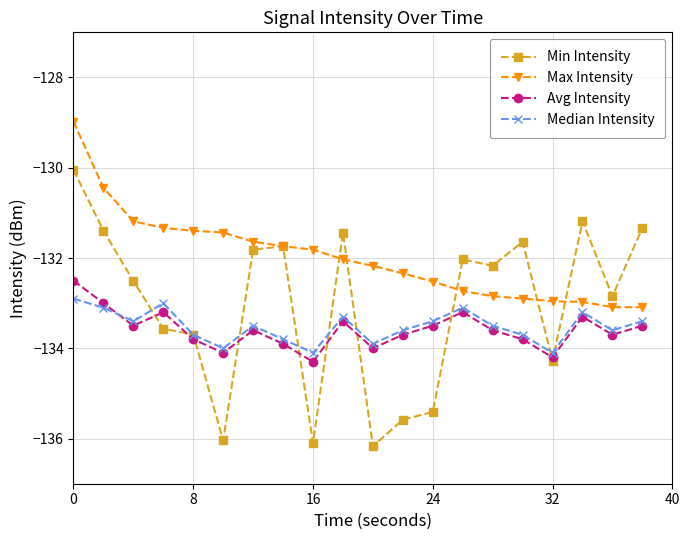

How many interior local peaks does the Median Intensity series have?

5